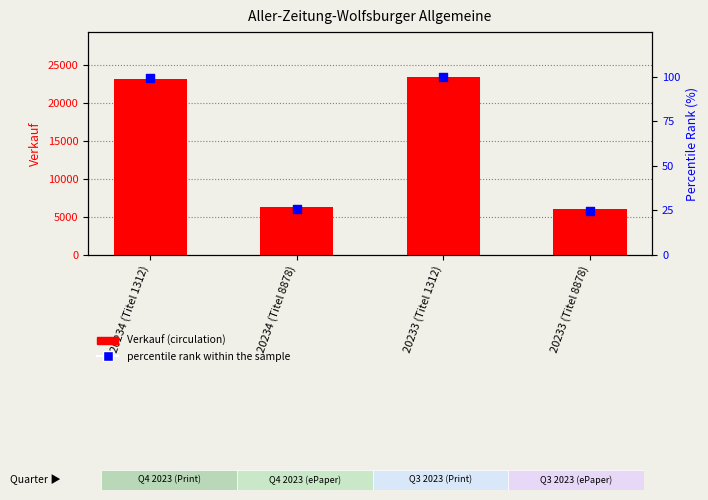

What is the total value across all series at 20234 (Titel 8878)?

6297.0